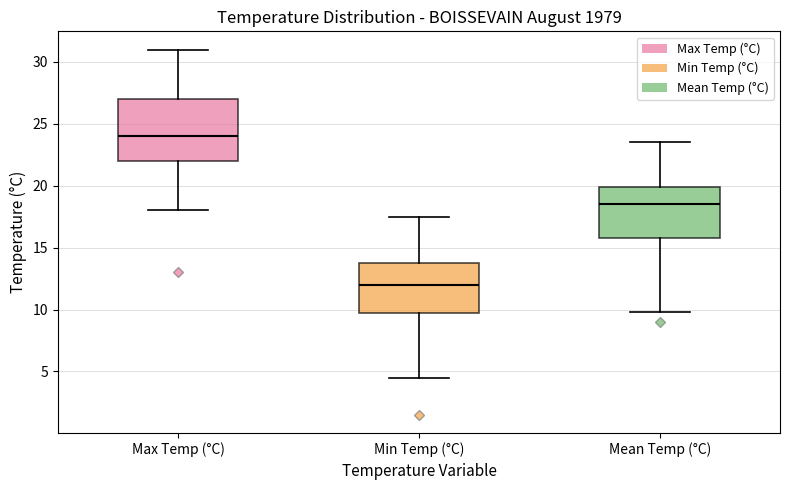

Where is the lower edge of the box for Min Temp (°C) on the y-axis? The values are not printed on the chart, so give them approximately, as read against the axis.

10.0